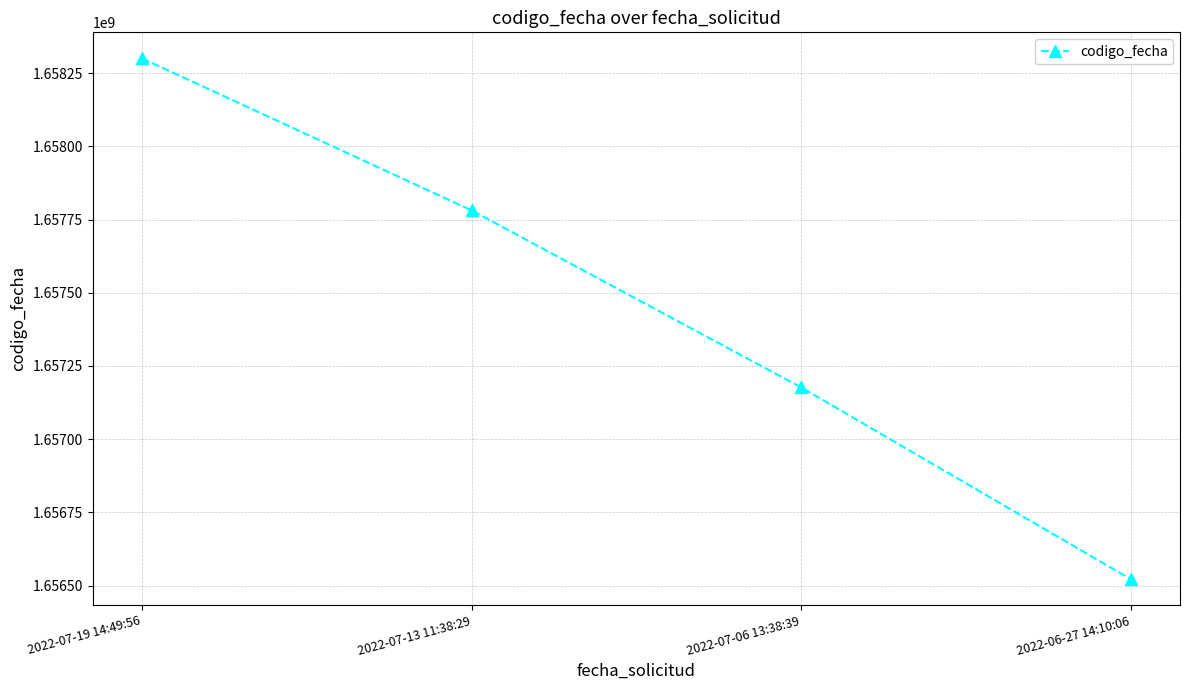

Rank the categories by value from lowest to highest.

2022-06-27 14:10:06, 2022-07-06 13:38:39, 2022-07-13 11:38:29, 2022-07-19 14:49:56